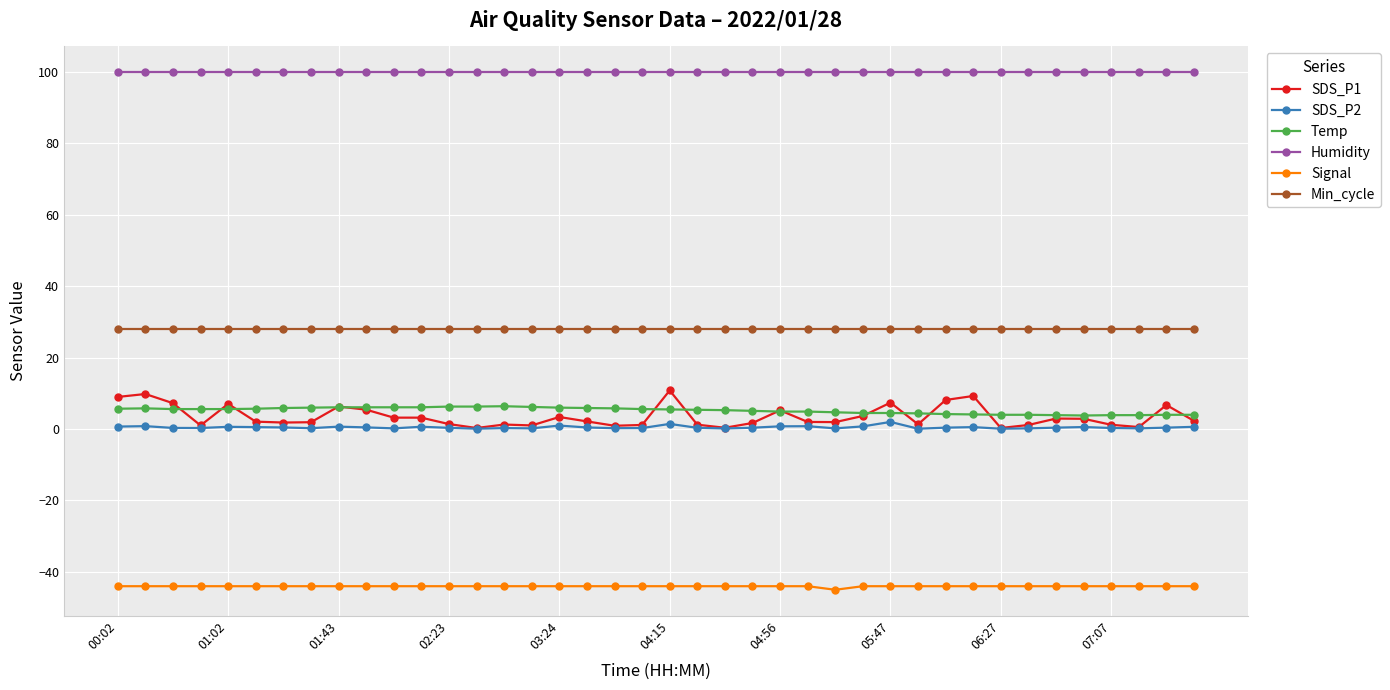

Which series has the largest total across all categories?

Humidity